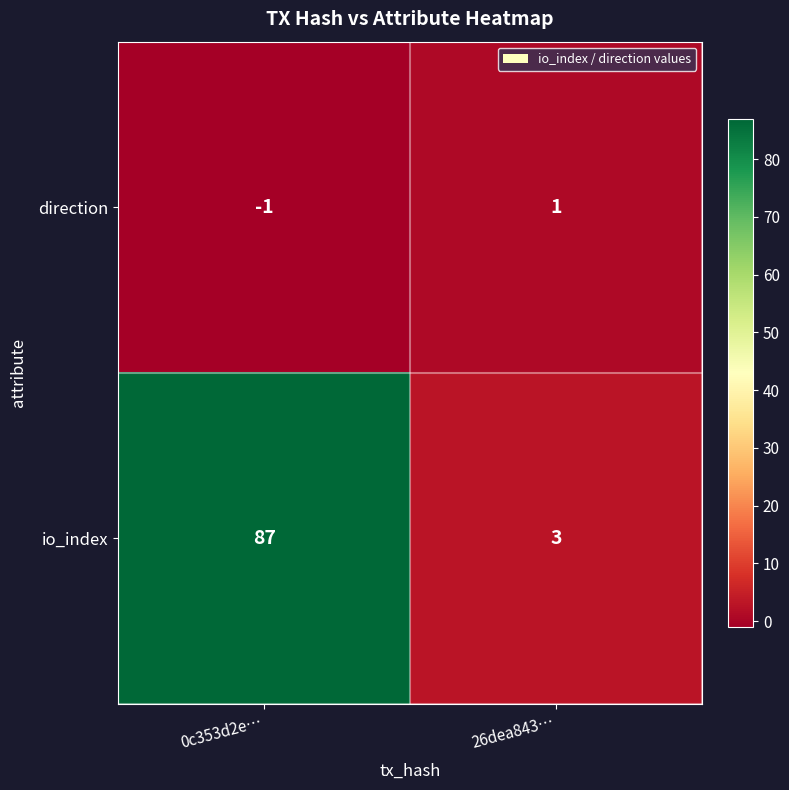

Reading left to right, what are all the values shown in this chart?

direction: 0c353d2e…=-1	26dea843…=1
io_index: 0c353d2e…=87	26dea843…=3